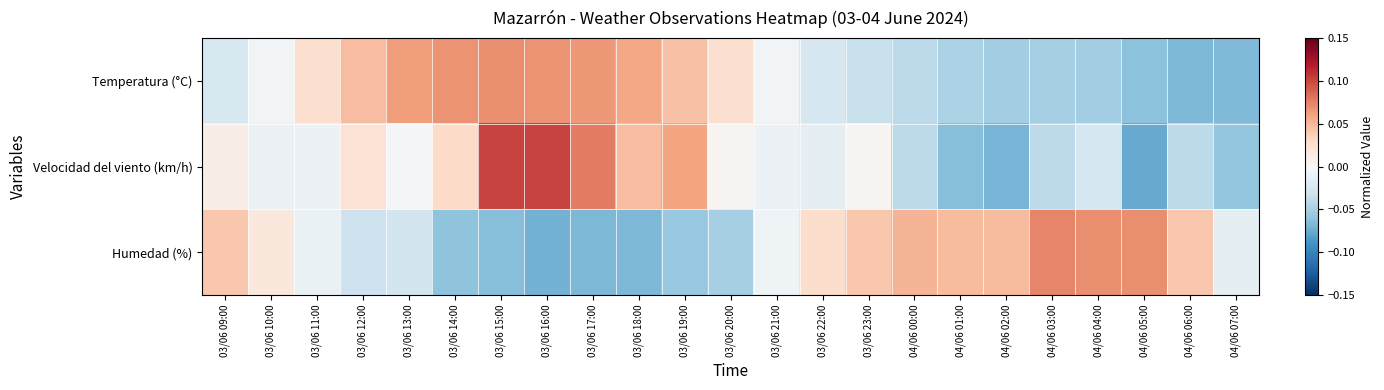

What is the total value across all series at 04/06 02:00?

-0.1